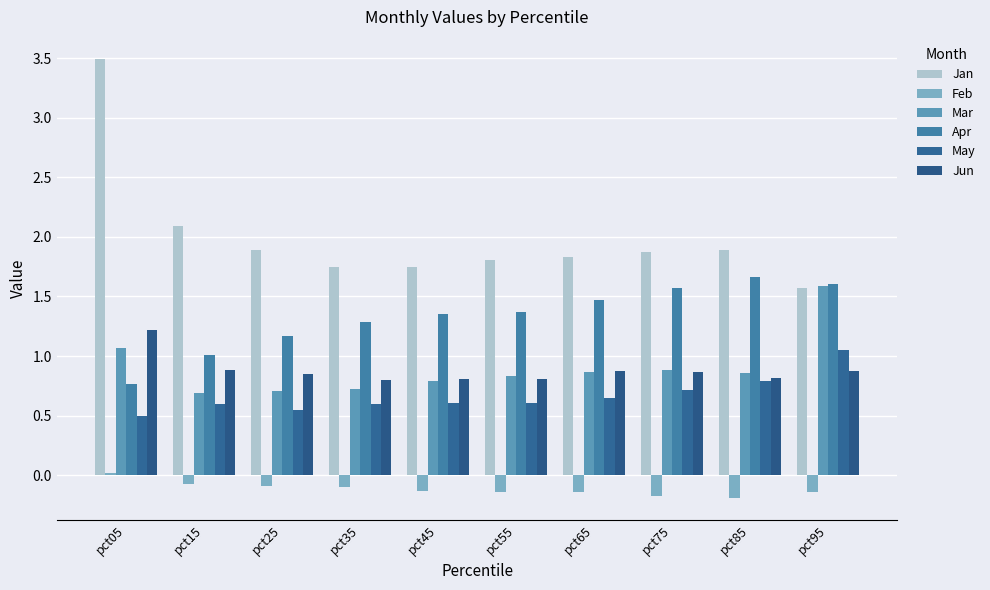

Does the chart contain any negative values?

Yes